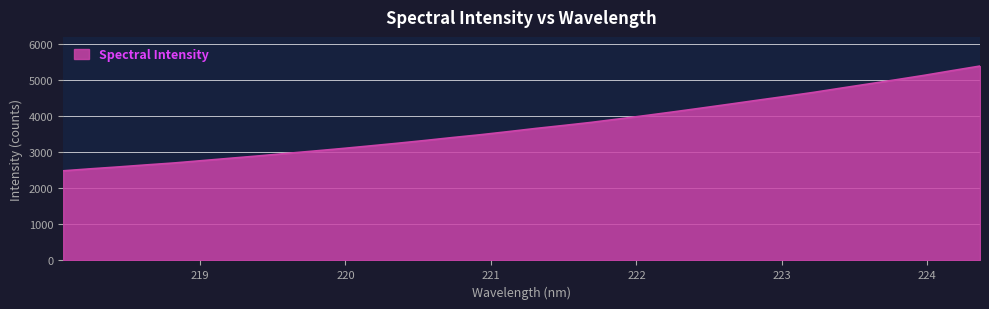

What is the greatest value displayed?

5392.7